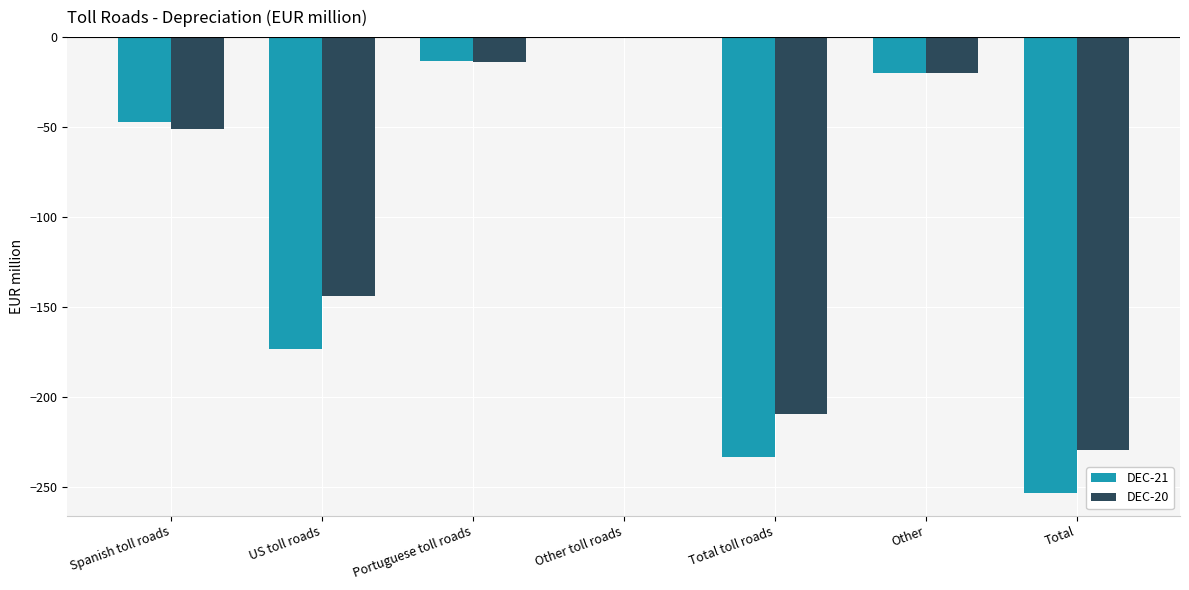

The value of DEC-20 at Total is -229. True or false?

True